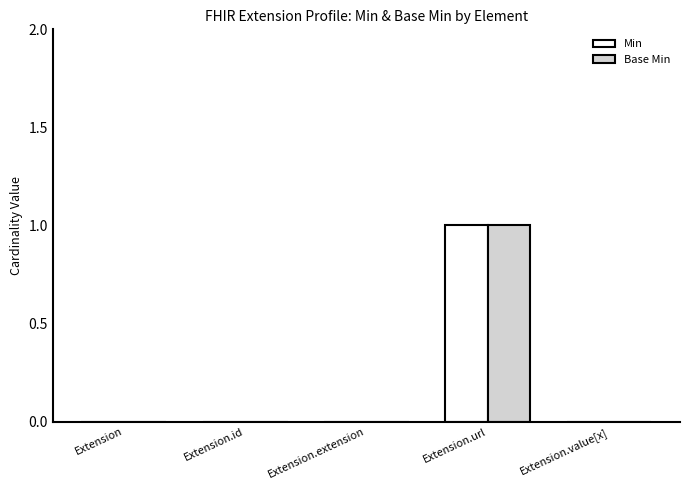

At which category is the sum across all series the highest?

Extension.url